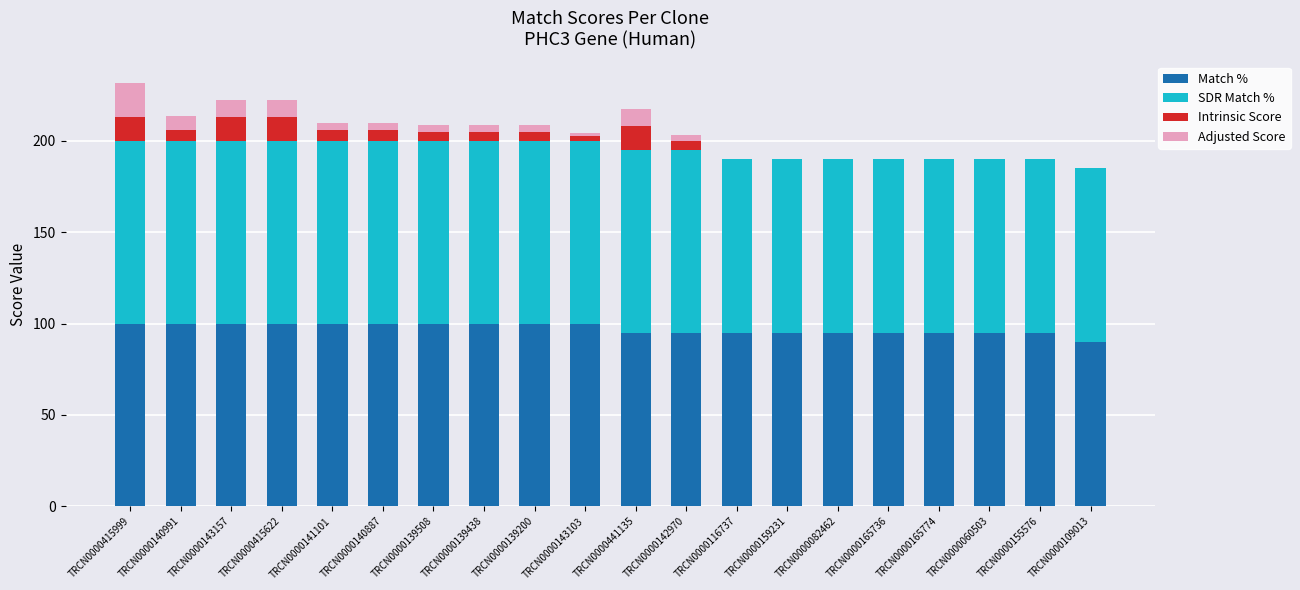

Does the chart contain stacked bars?

Yes